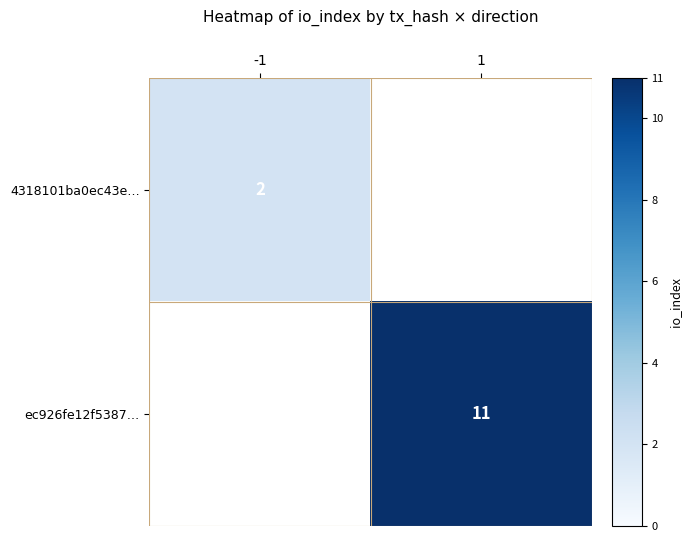

The value of ec926fe12f5387… at 1 is 7. True or false?

False